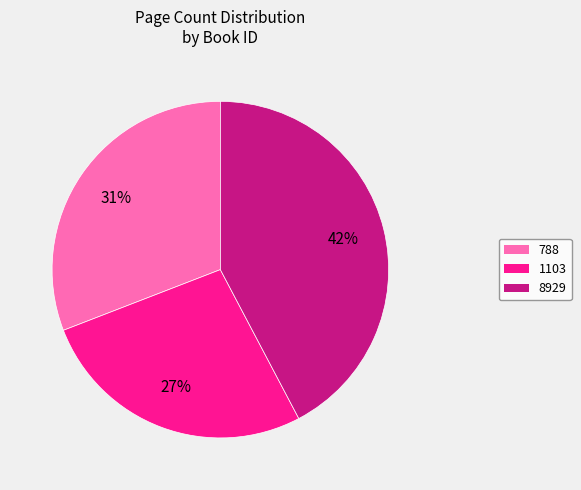

True or false: 8929 accounts for 42% of the total.

True